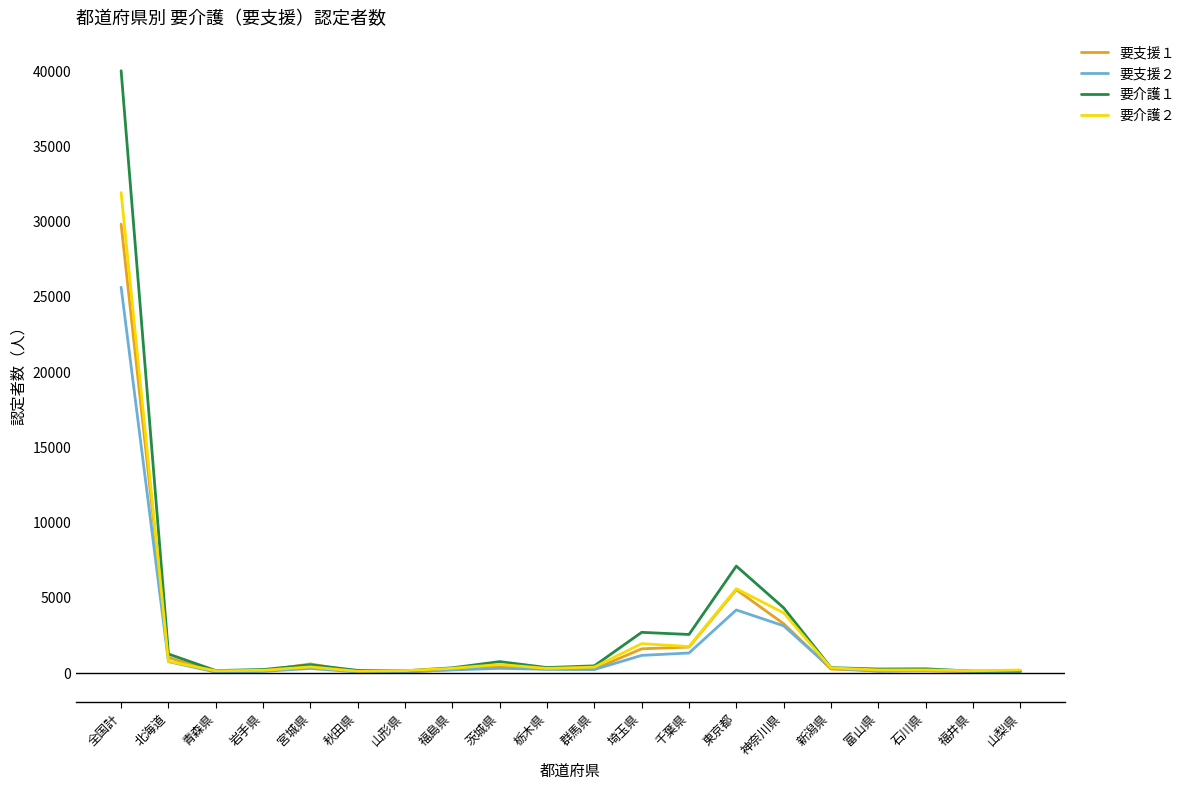

Rank the series by their maximum value, from highest to lowest.

要介護１, 要介護２, 要支援１, 要支援２